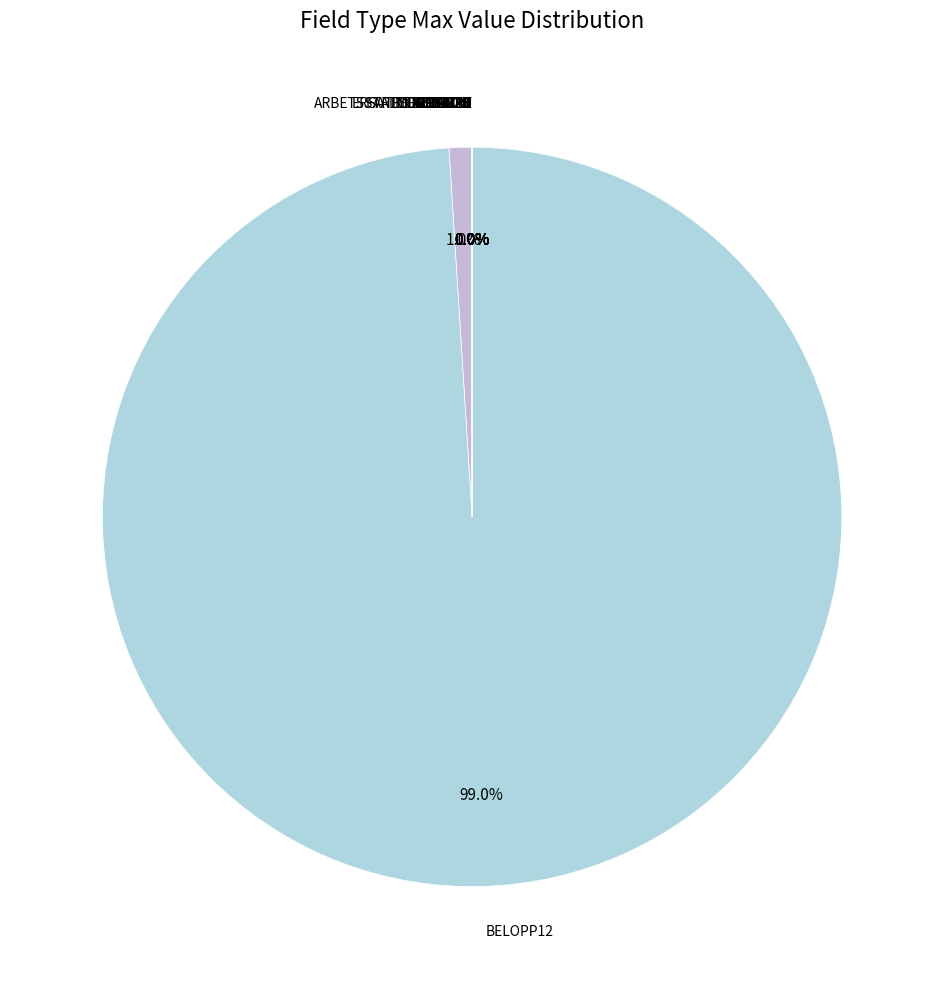

To the nearest percent, what is the average slice percentage?

8%